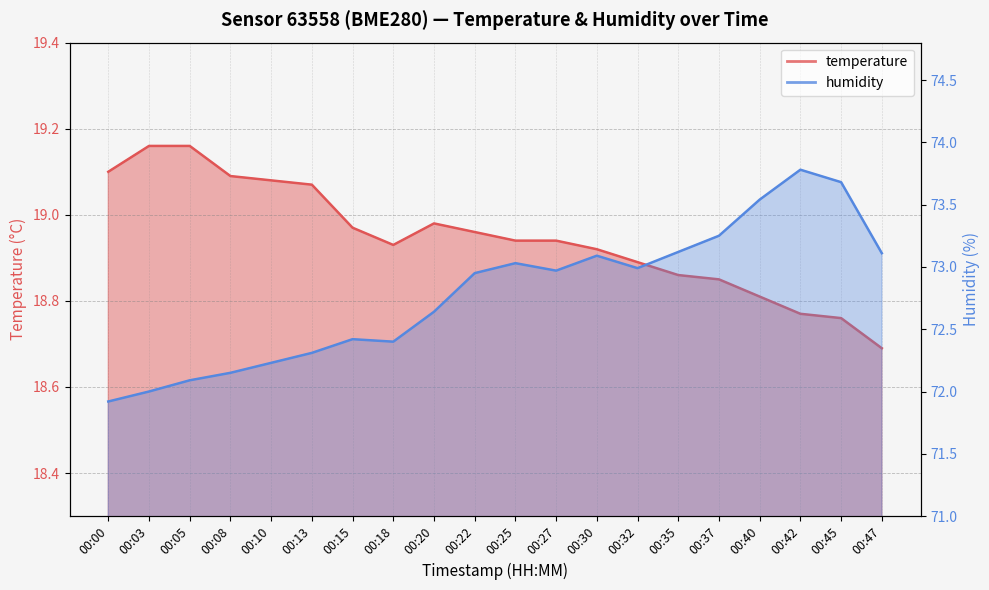

Is it true that humidity equals 72.1 at 00:05?

True